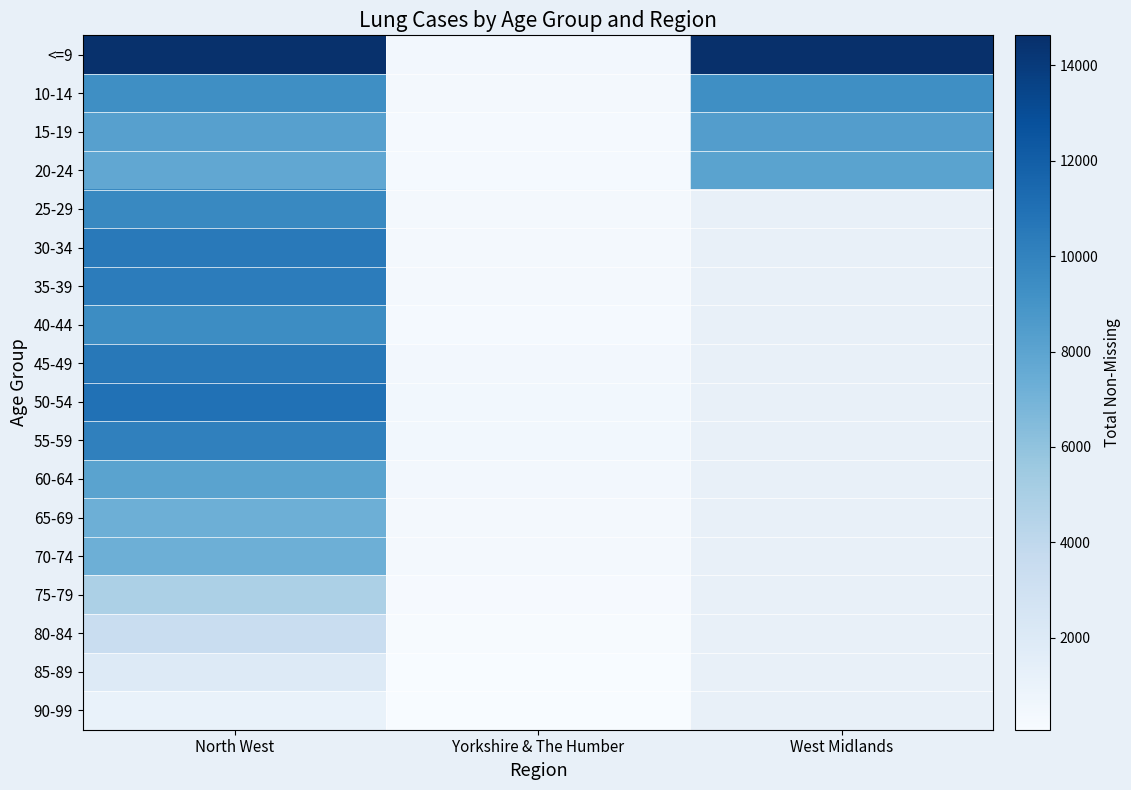

Rank the series by their maximum value, from lowest to highest.

90-99, 85-89, 80-84, 75-79, 65-69, 70-74, 60-64, 20-24, 15-19, 10-14, 40-44, 25-29, 55-59, 35-39, 30-34, 45-49, 50-54, <=9